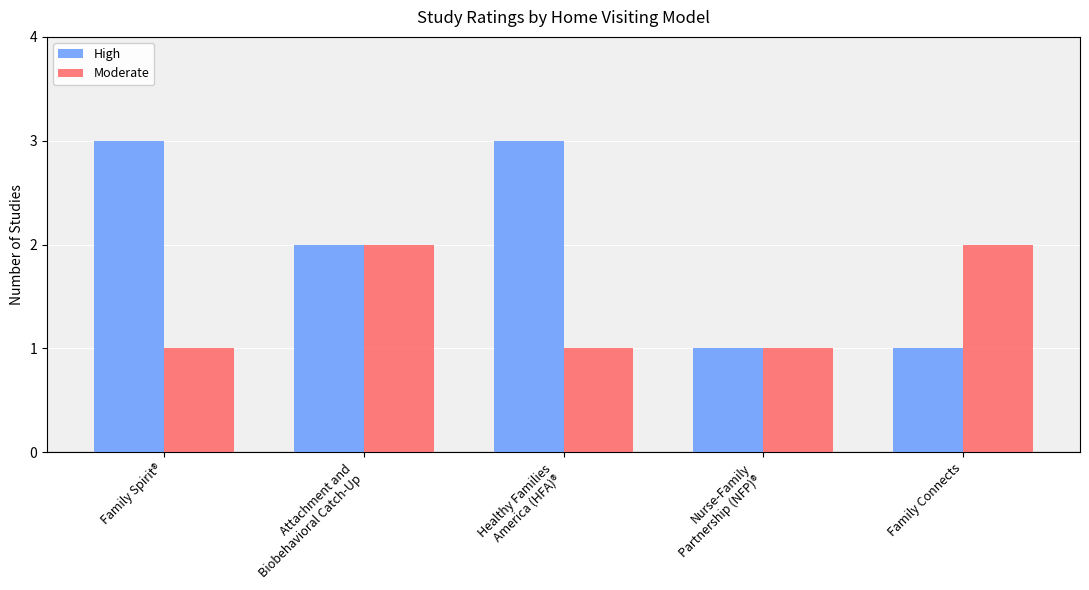

What is the minimum value for Moderate?

1